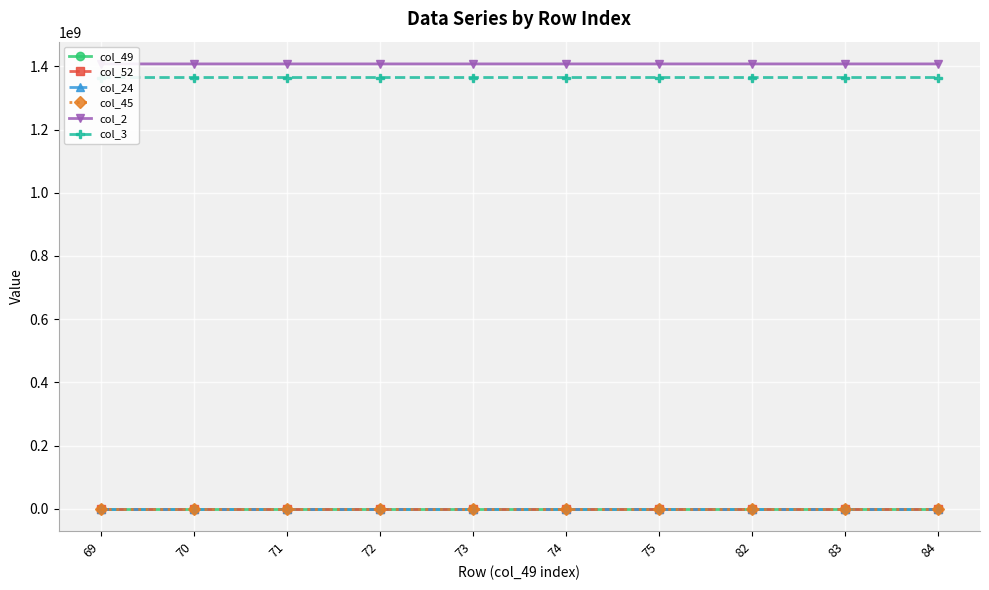

Reading left to right, what are all the values shown in this chart?

col_49: 69.0	70.0	71.0	72.0	73.0	74.0	75.0	82.0	83.0	84.0
col_52: 0.0	0.0	0.0	0.0	0.0	0.0	0.0	0.0	0.0	0.0
col_24: 3.0	0.0	3.0	0.0	5.5	0.0	0.0	6.0	1.1	0.2
col_45: 0.0	26.1	0.0	26.1	0.0	26.1	91.6	0.0	17.2	26.1
col_2: 1407577365.0	1407577365.0	1407577384.0	1407577384.0	1407577950.0	1407577950.0	1407577950.0	1407577803.0	1407577803.0	1407577803.0
col_3: 1364549319.0	1364552913.0	1364549319.0	1364552913.0	1364549319.0	1364552913.0	1364549559.0	1364549319.0	1364550888.0	1364552913.0